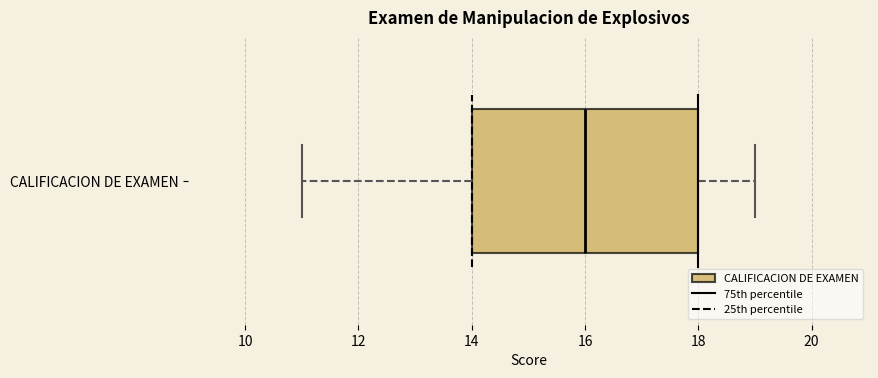

Transcribe this box plot: give where the median line is, the range the box spans, and where the two whiskers end, as read against the x-axis. The values are not printed on the chart, so give them approximately, as read against the axis.

median 16, box 14 to 18, whiskers 11 to 19